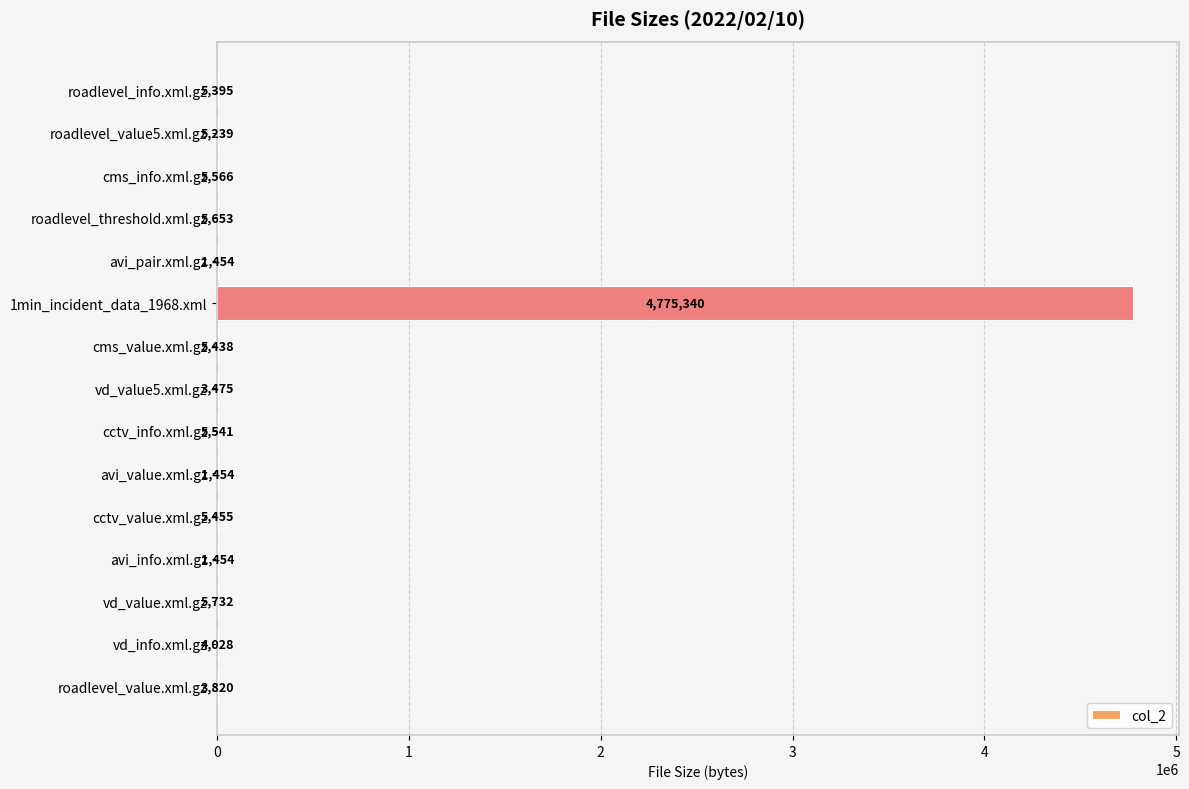

What is the average value?

322336